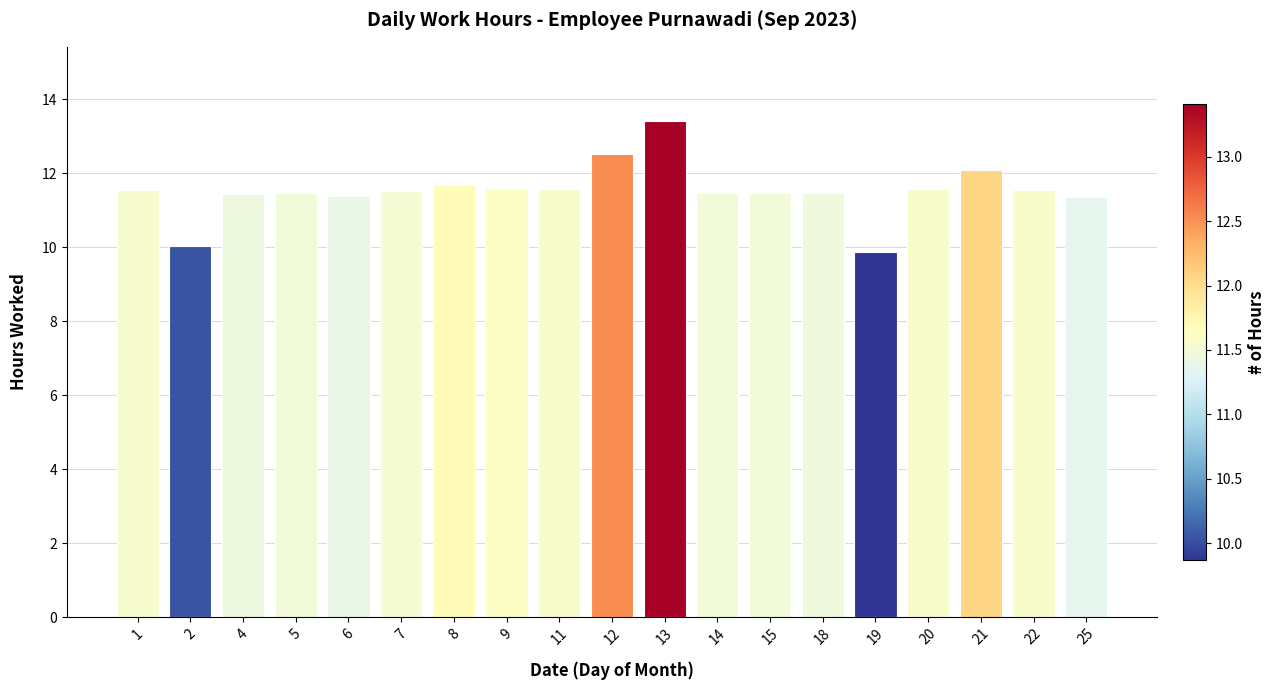

What is the approximate value at 7?

11.5